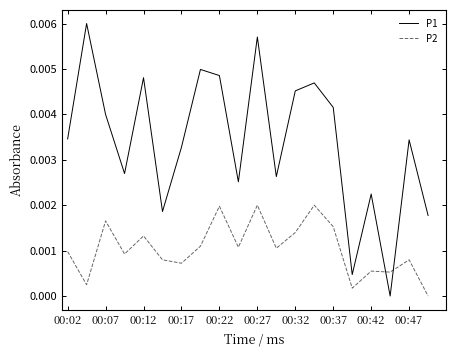

How many lines are shown in the chart?

2